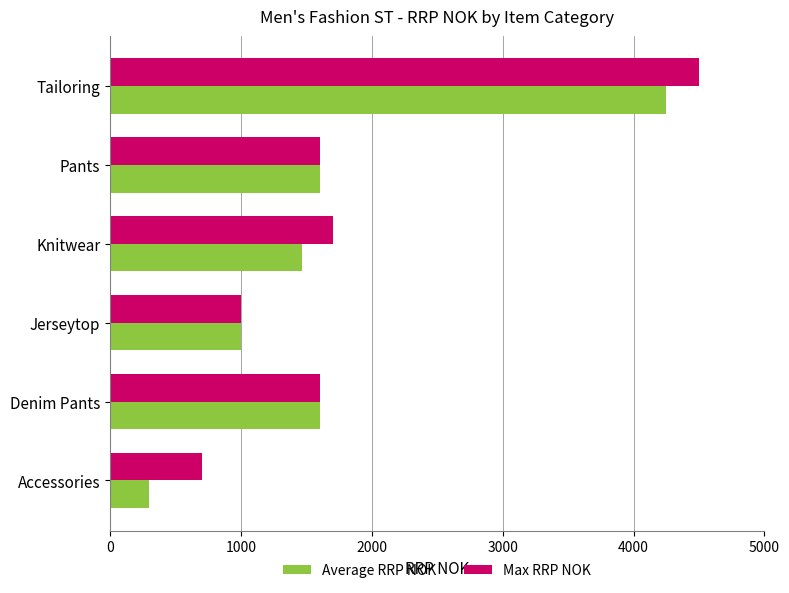

Rank the series by their maximum value, from highest to lowest.

Max RRP NOK, Average RRP NOK